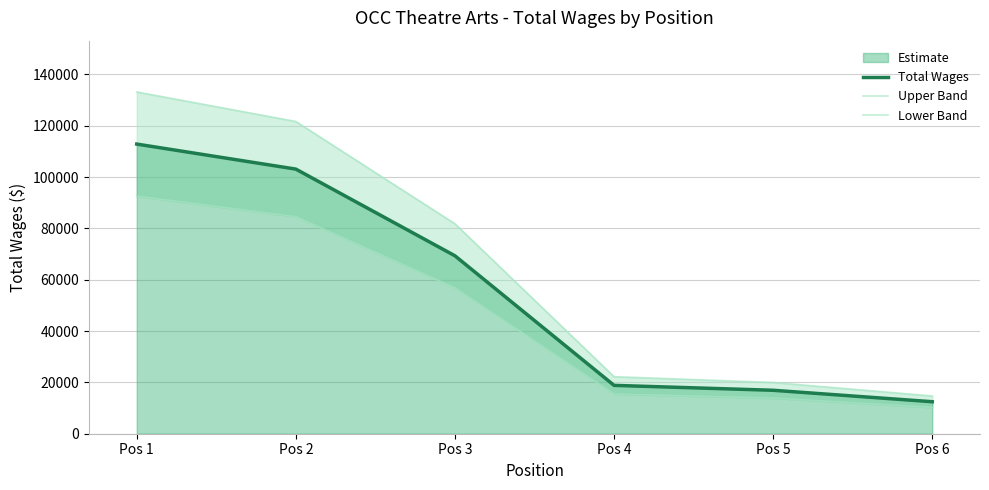

What is the value of the Lower Band point at the 1st from the left?

92555.9